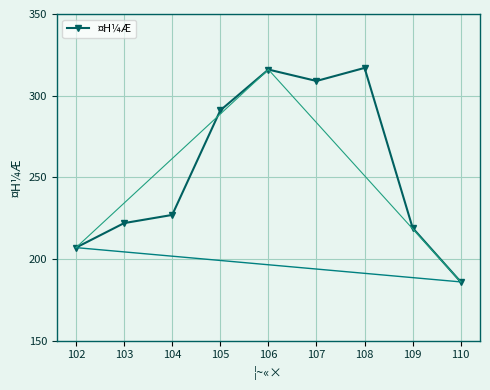

Reading left to right, extract all data points from this chart.

207	222	227	291	316	309	317	219	186